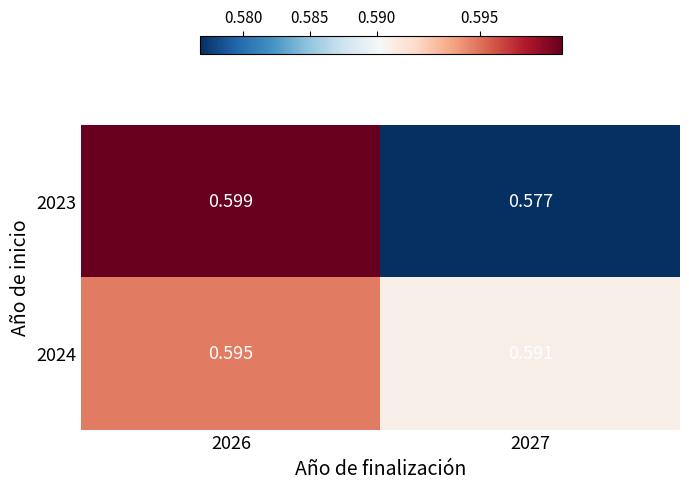

Rank the series at 2026 from highest to lowest value.

2023, 2024